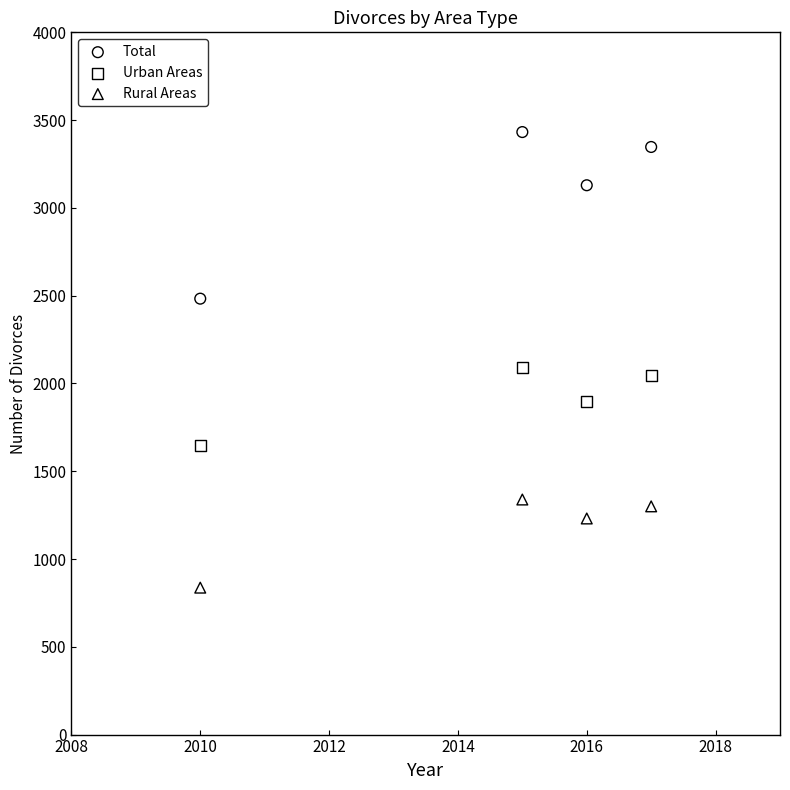

Across all series, what Y value is closest to 2134?

2093